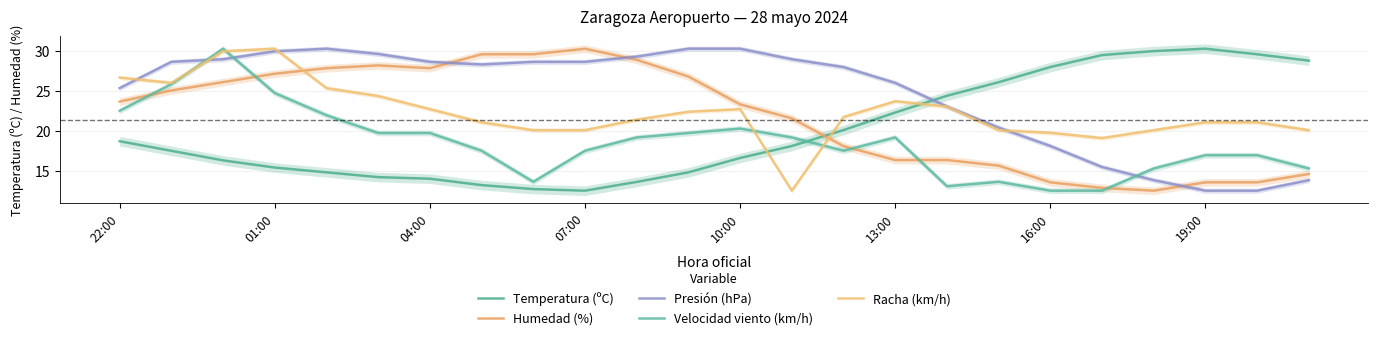

What position from the left is 07:00?

10